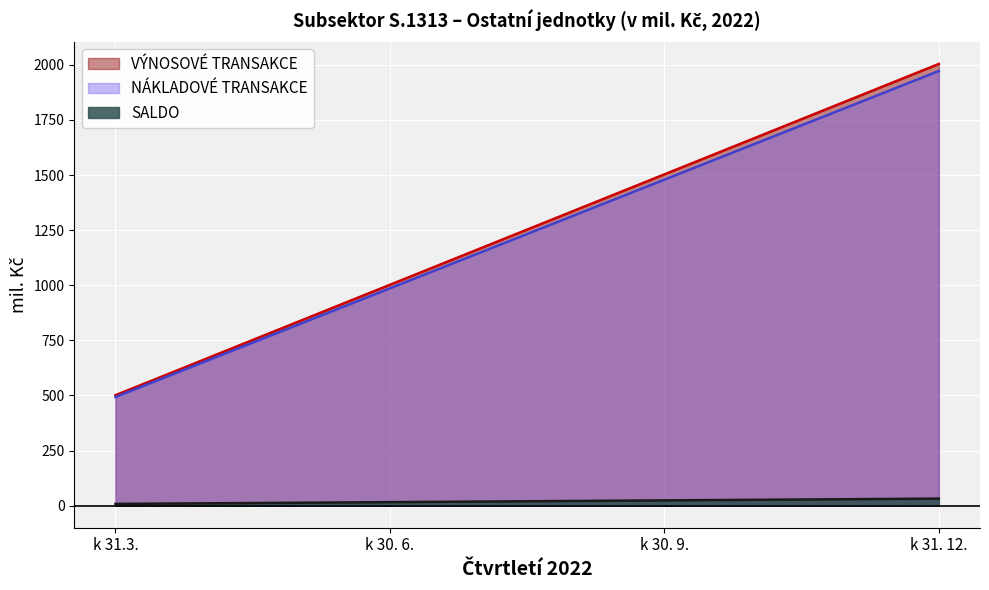

The value of NÁKLADOVÉ TRANSAKCE at k 31.3. is 249. True or false?

False